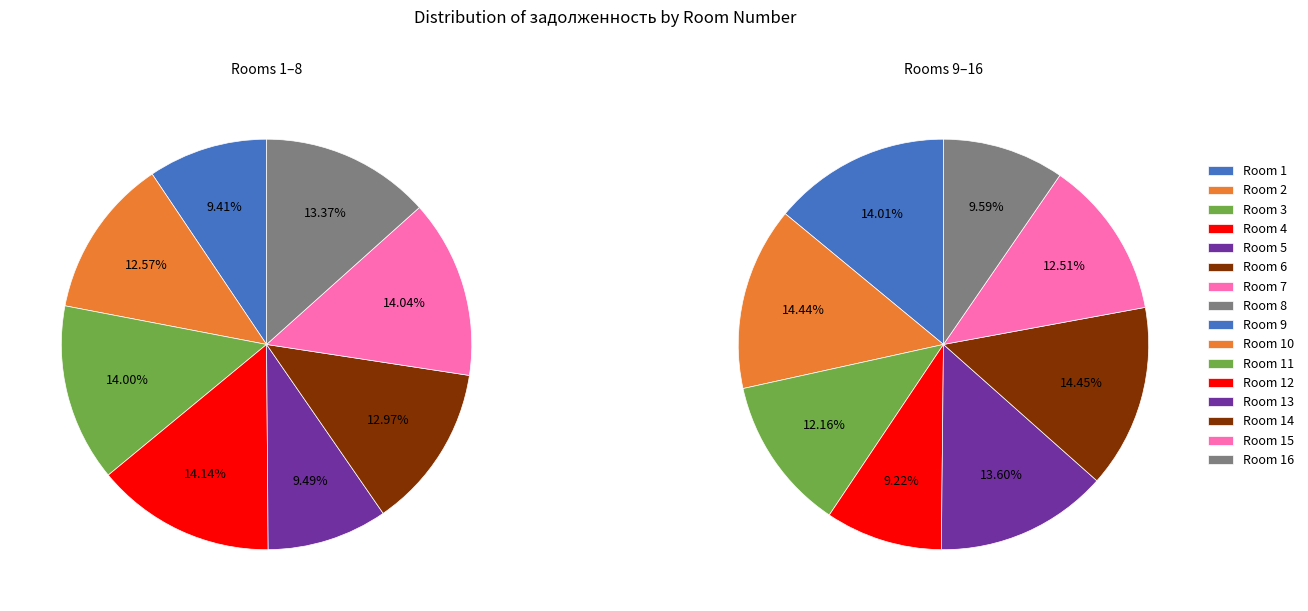

Which has a higher value, 4 or 1?

4